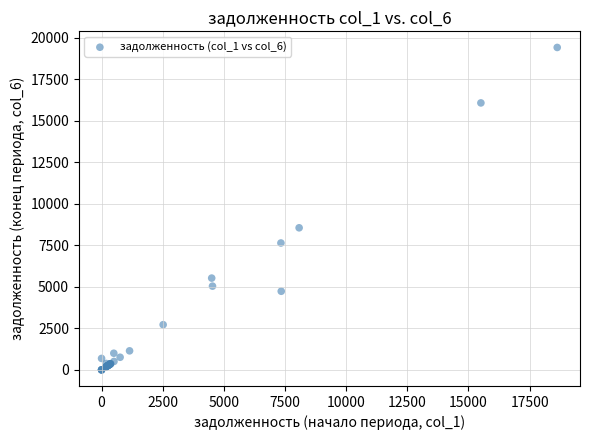

What Y value in the scatter plot is closest to 9706?

8554.0